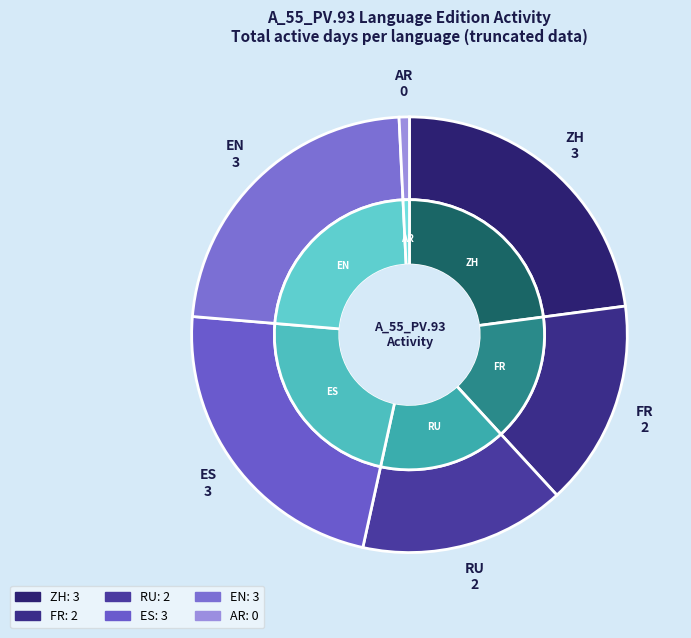

Is there any slice that represents more than half of the pie?

No